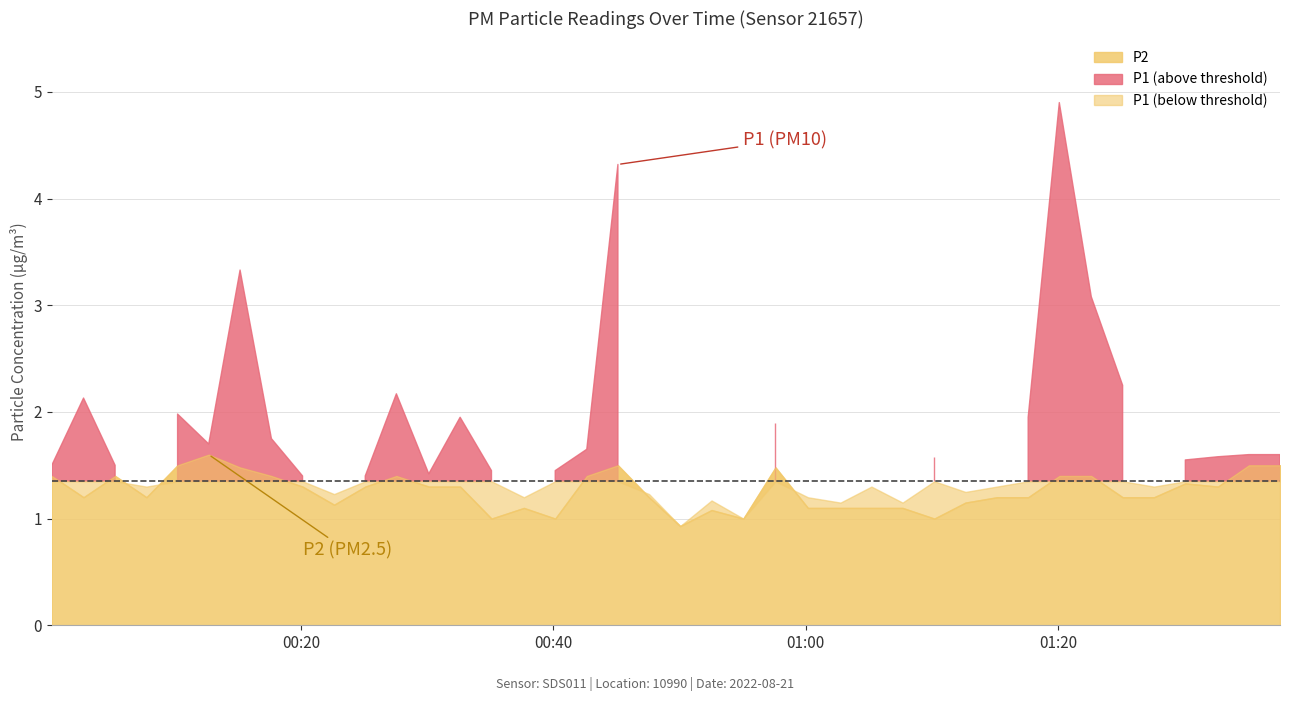

At how many categories does at least one series exceed 2?

7